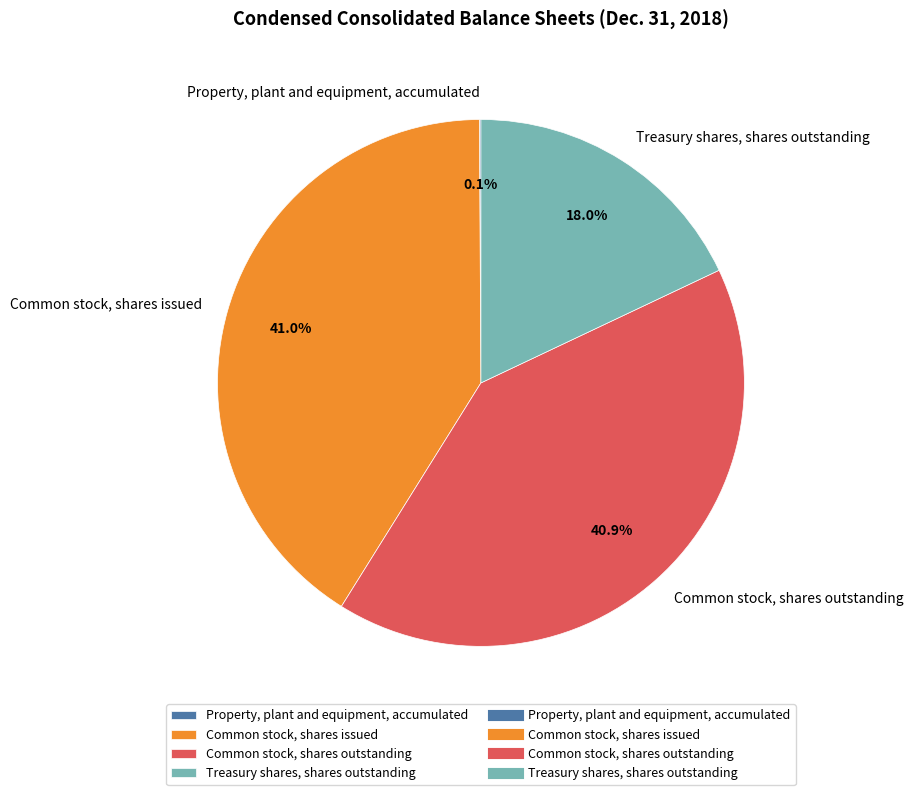

Is Common stock, shares issued the majority of the pie?

No